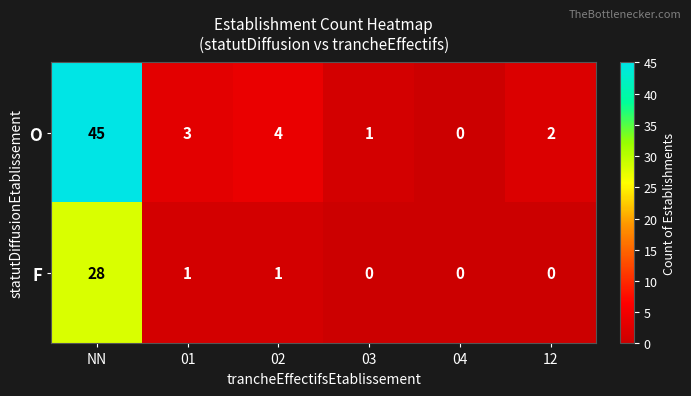

The value of O at 12 is 2. True or false?

True